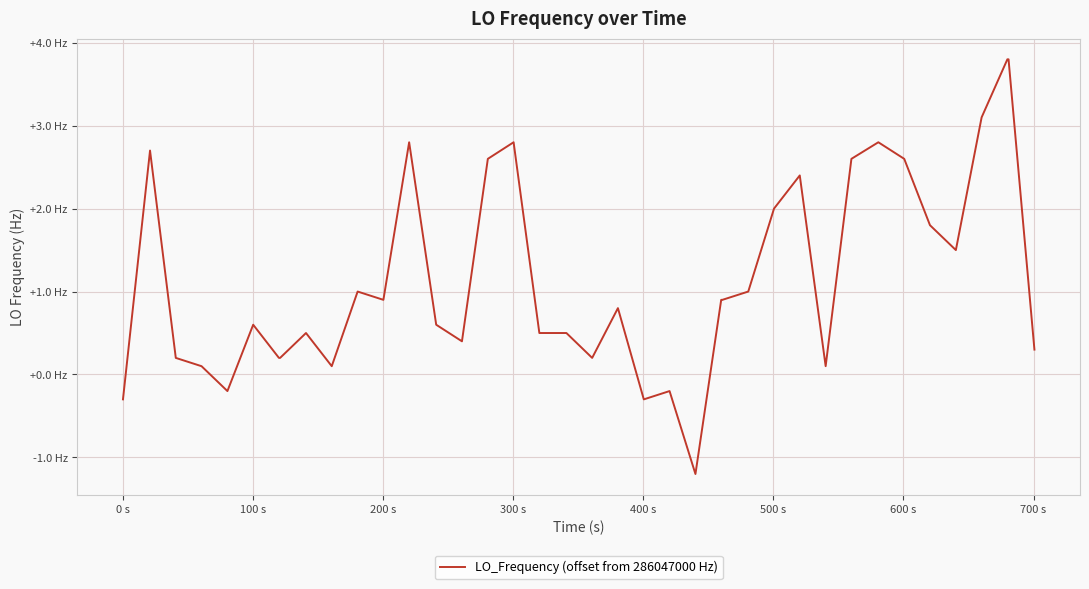

Does the chart display data point markers on the line(s)?

No